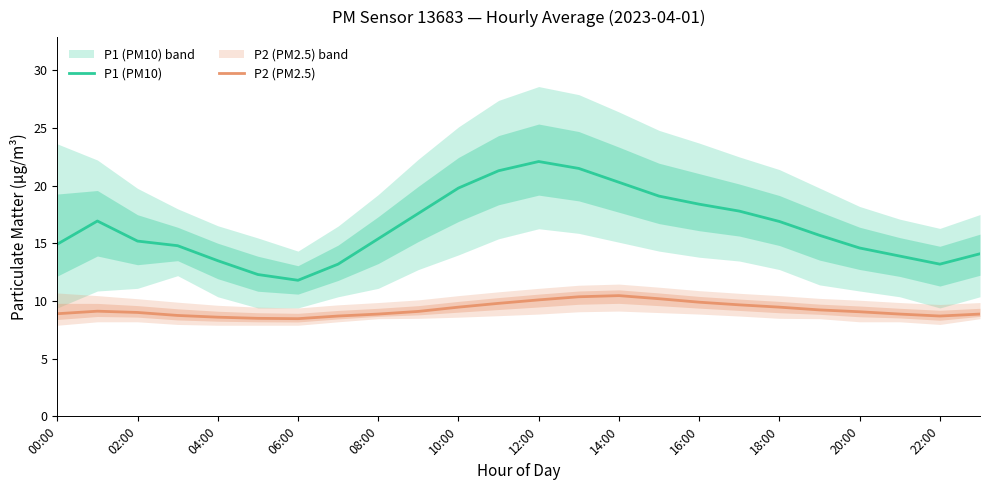

Which series has the widest spread of values?

P1